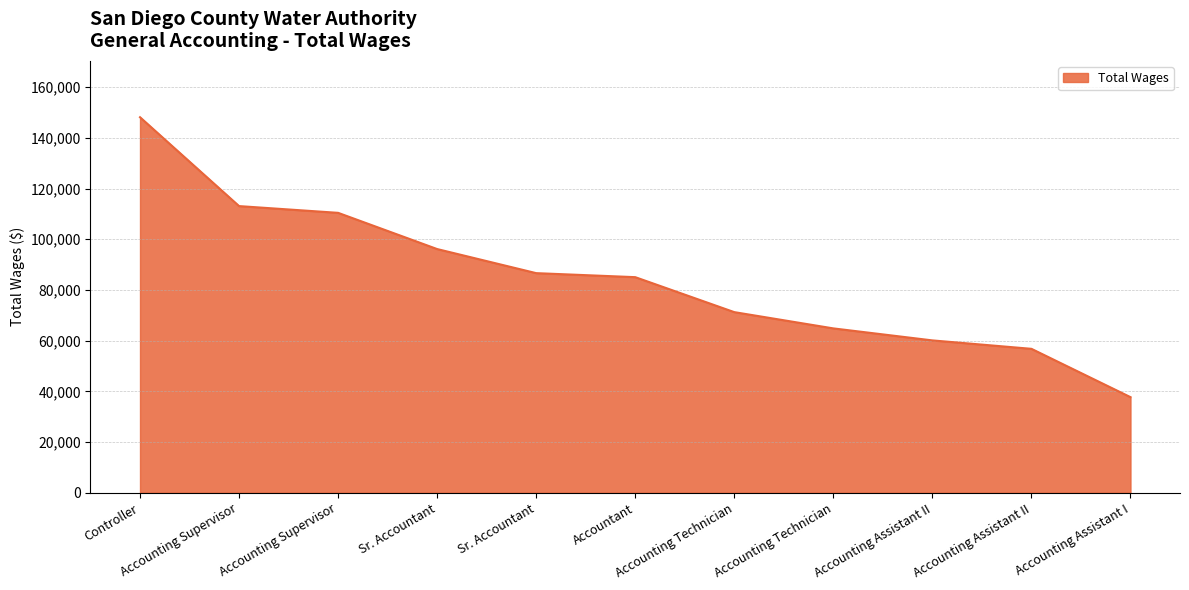

At which label does the data first exceed 85045?

Controller